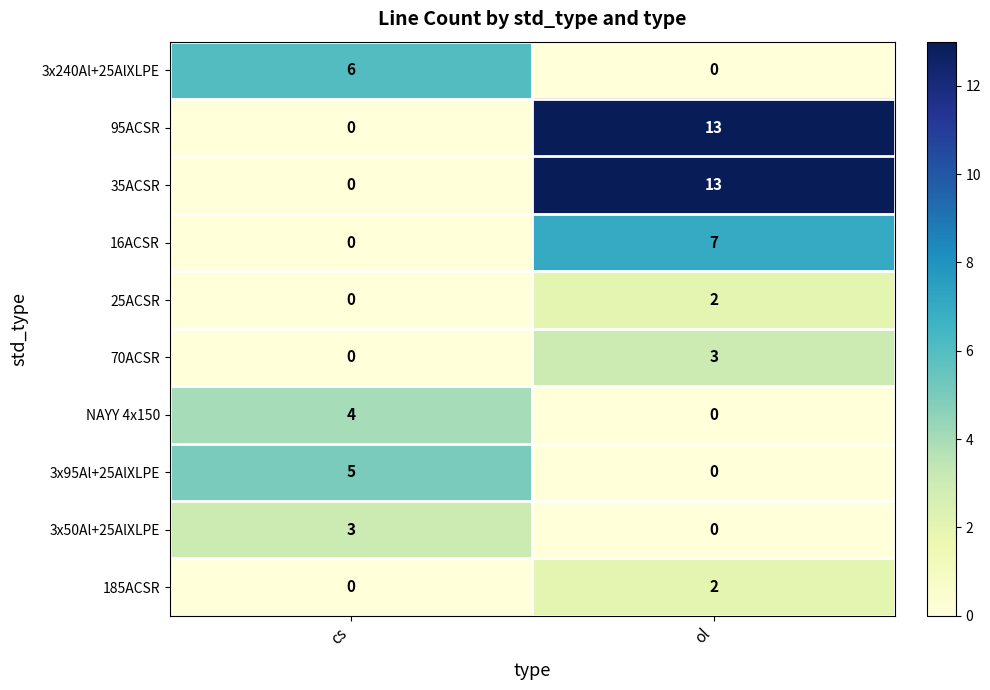

What is the difference between the 35ACSR values at ol and cs?

13